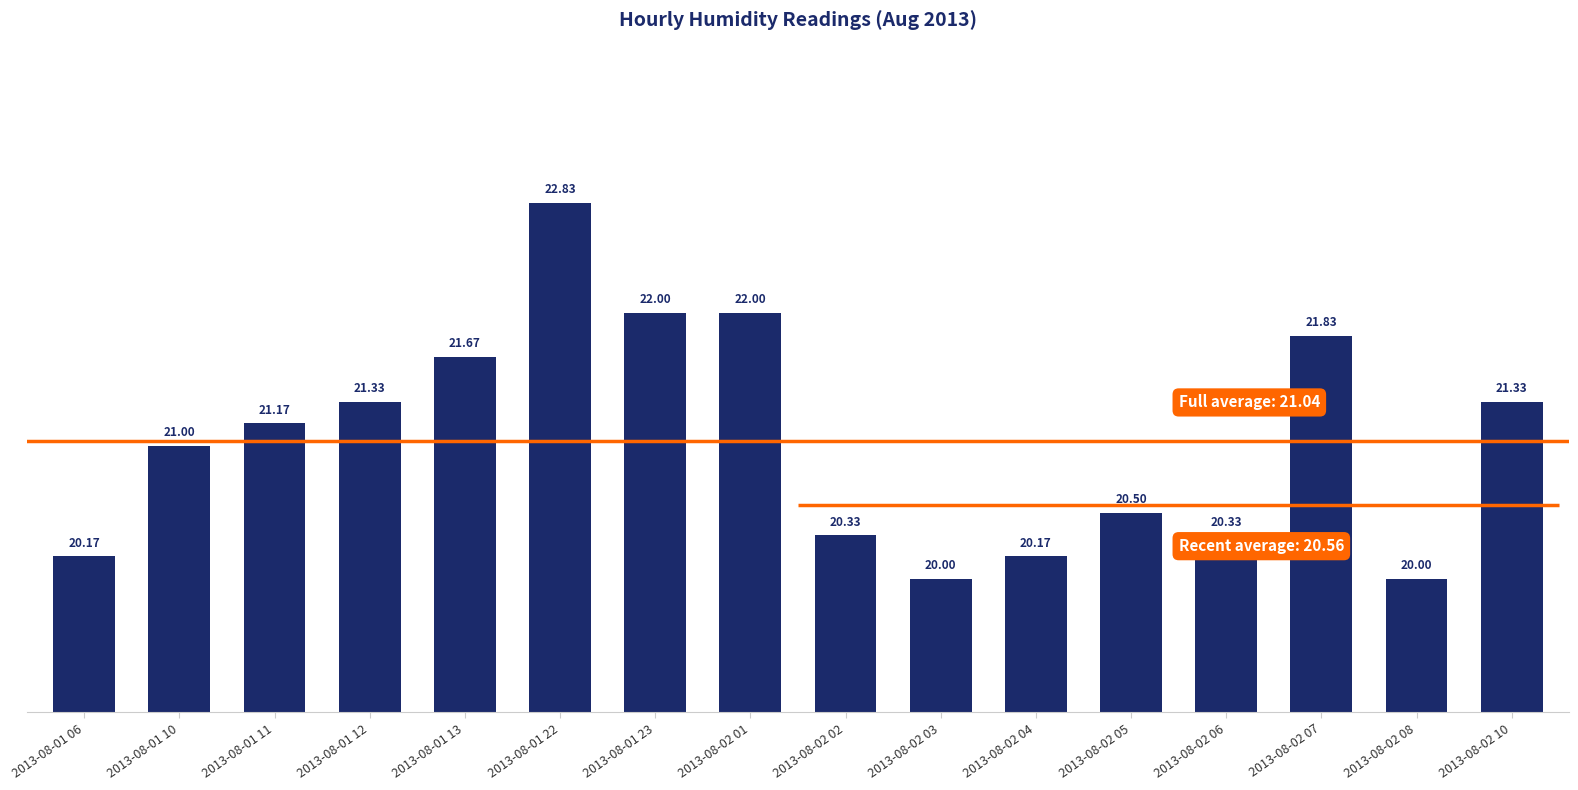

What is the average value?

21.0